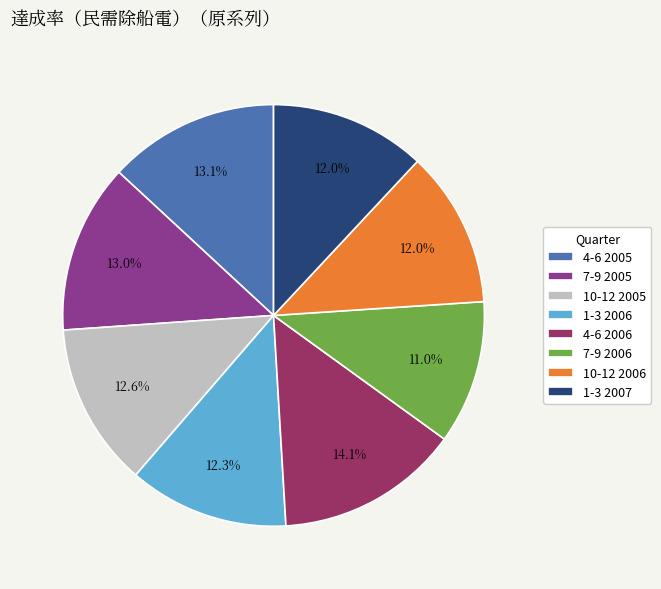

Between 7-9 2006 and 7-9 2005, which is larger?

7-9 2005